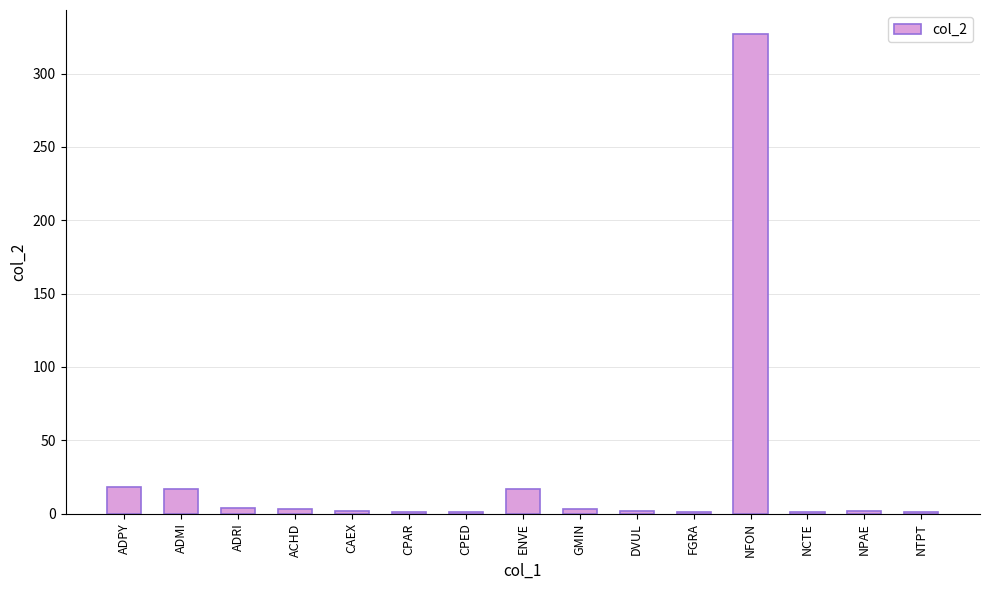

The value at NFON is 327. True or false?

True